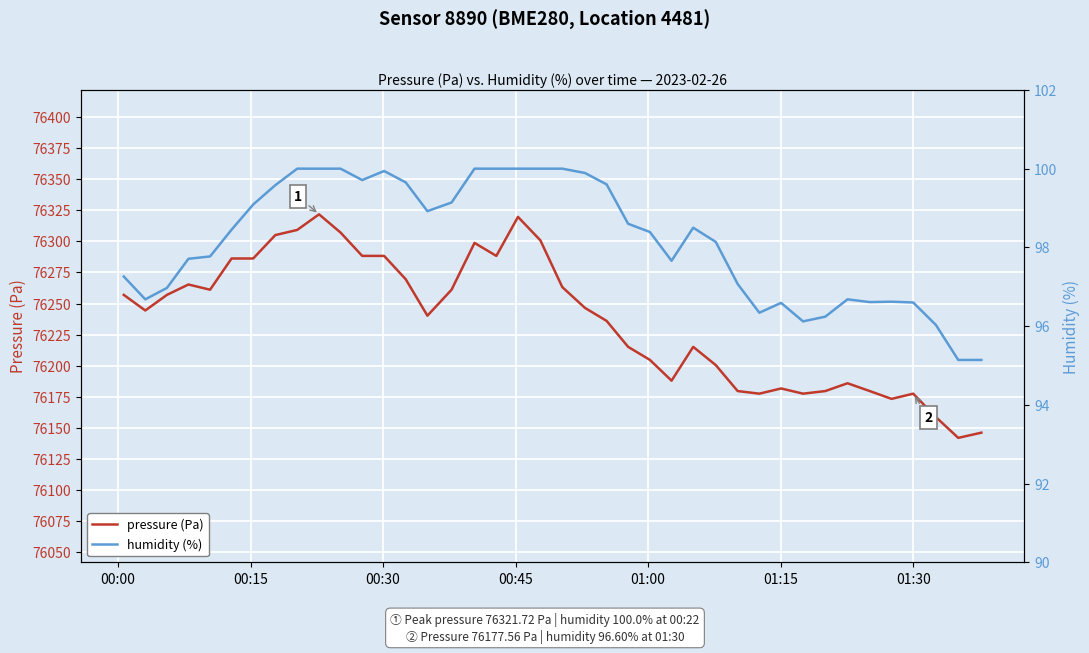

What is the maximum value for pressure (Pa)?

76321.7